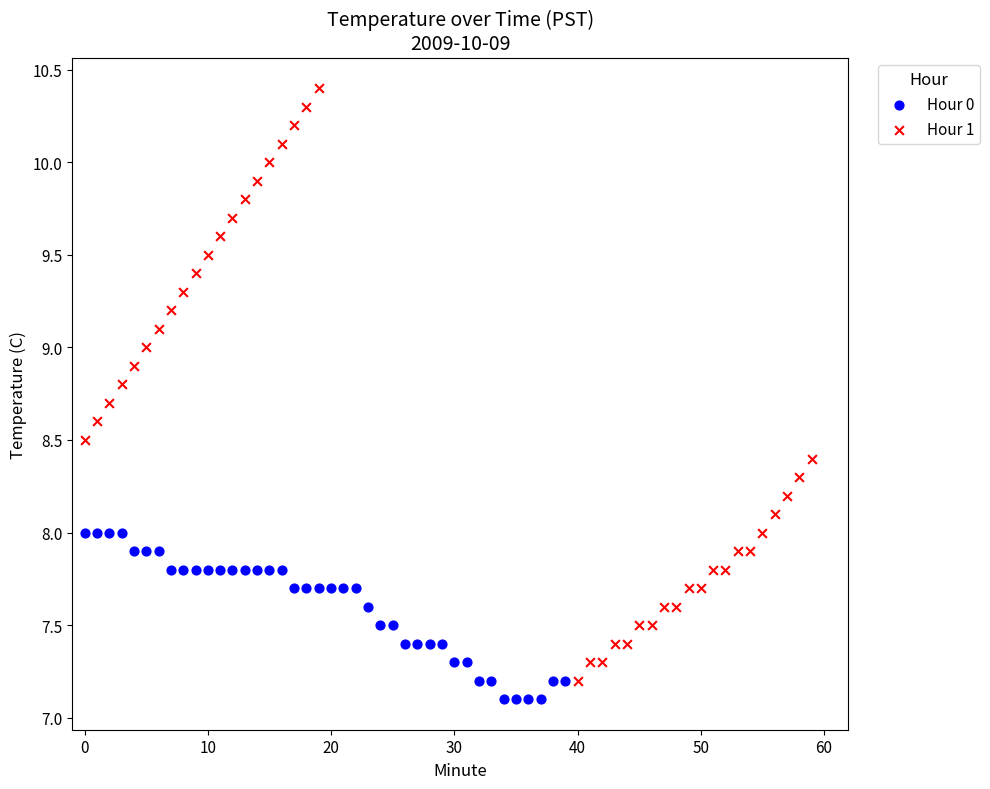

Which series has the widest spread of Y values?

Hour 1